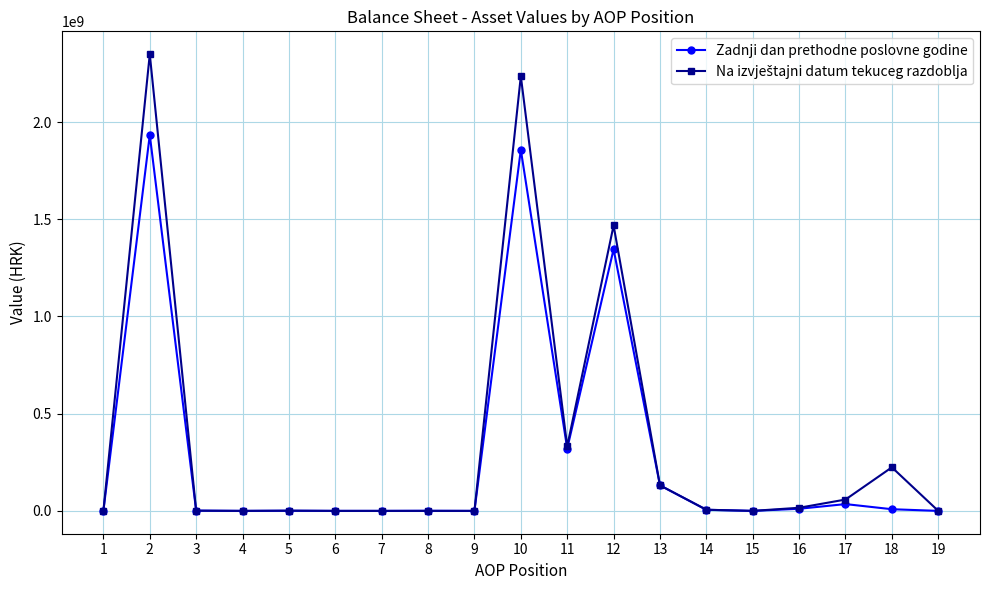

True or false: Zadnji dan prethodne poslovne godine has more than 0 interior local peaks.

True